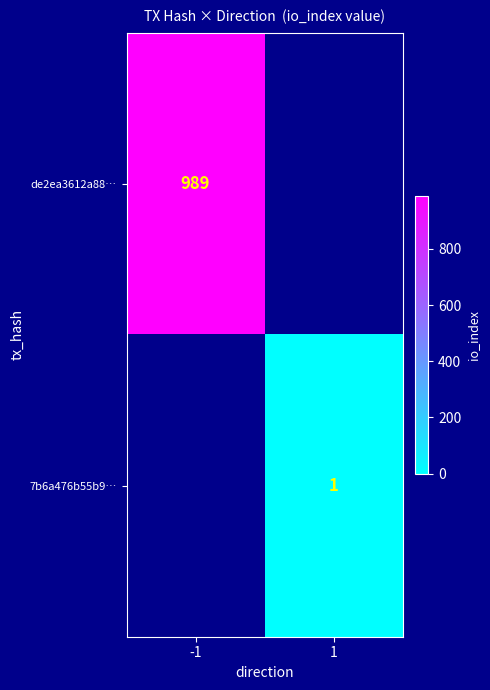

Is the value of de2ea3612a88… at -1 greater than the value of 7b6a476b55b9… at 1?

Yes